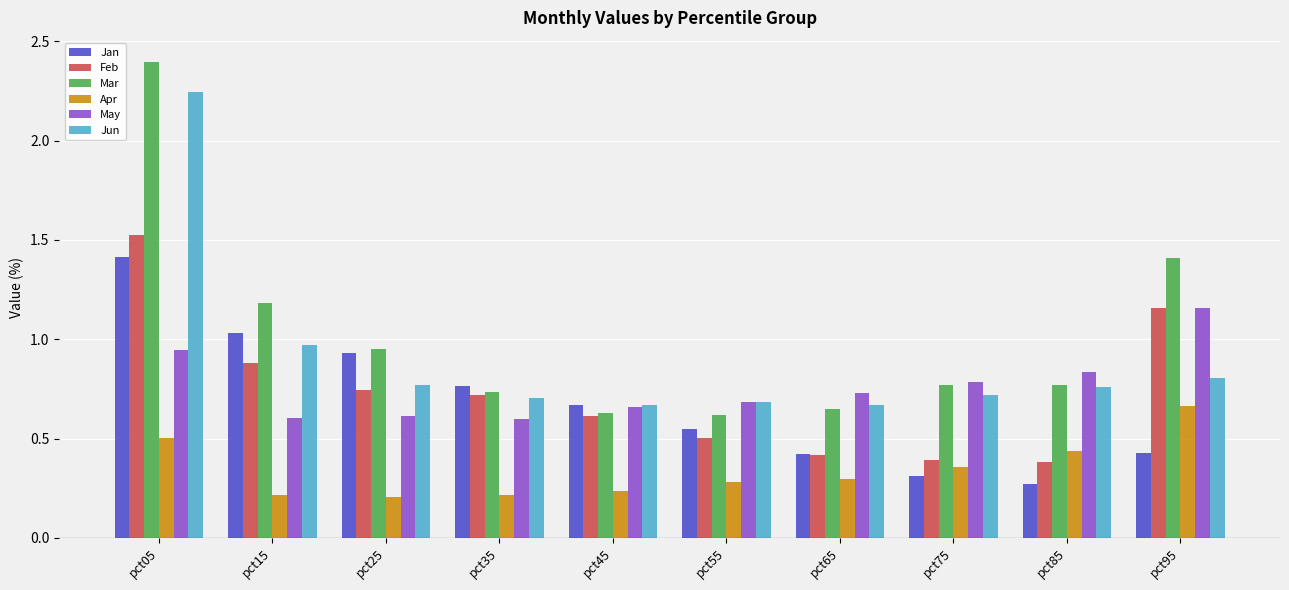

Which series changed the most between pct25 and pct35?

Mar